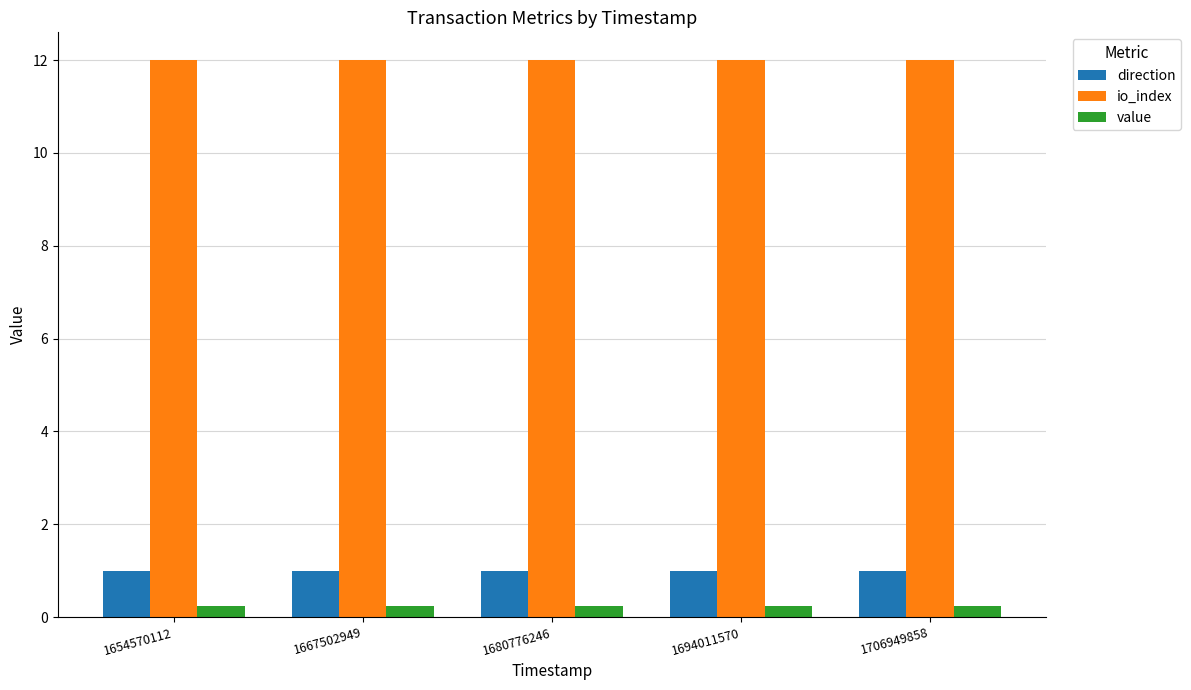

Which series has the largest total across all categories?

io_index